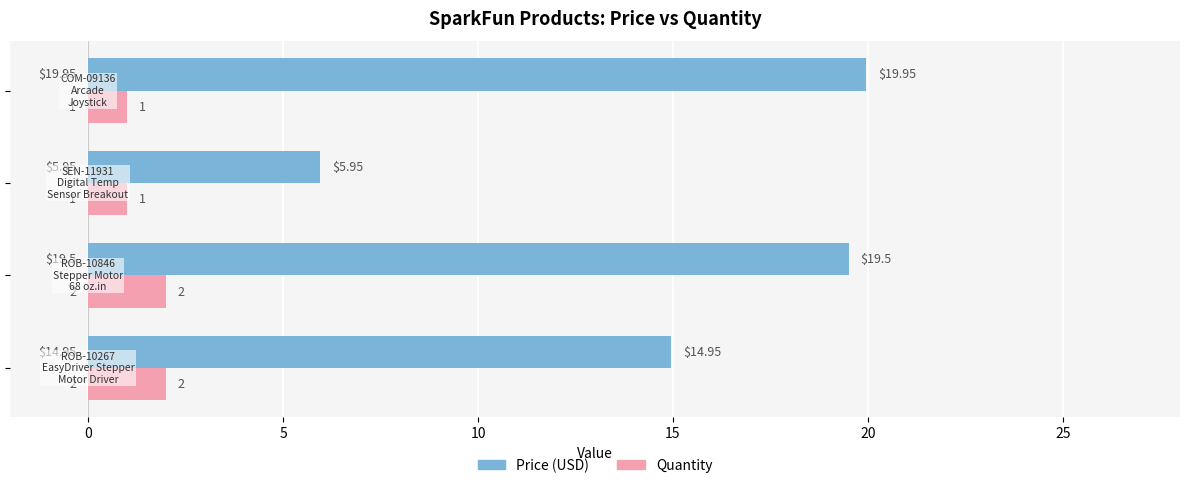

What is the average value of the Quantity series?

1.5